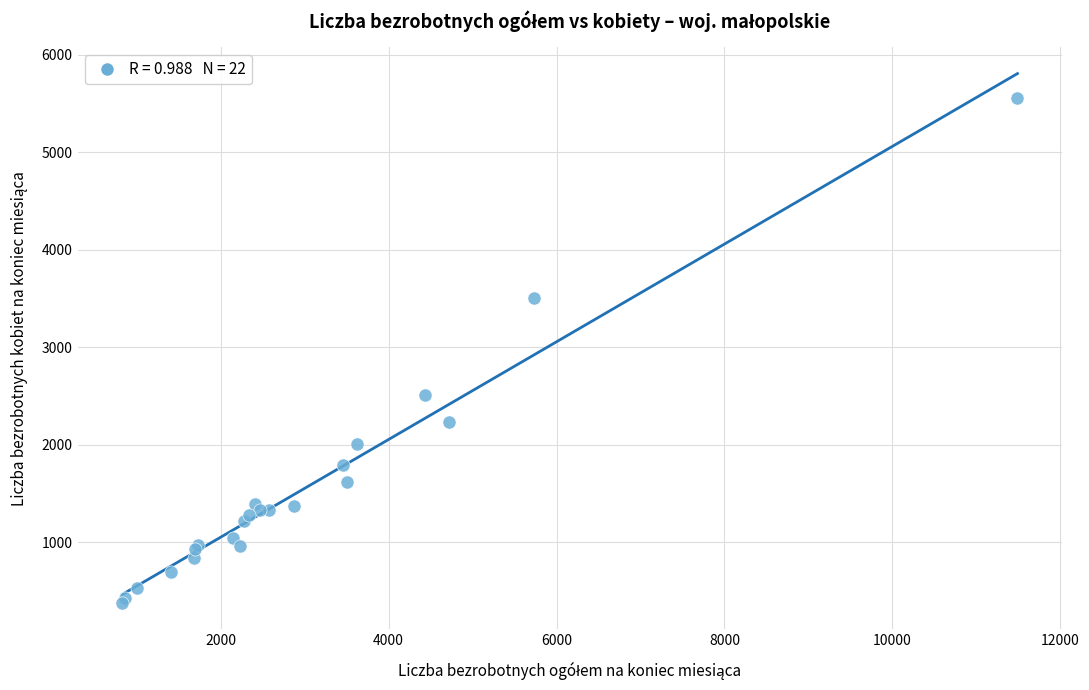

What Y value in the scatter plot is closest to 2970?

2511